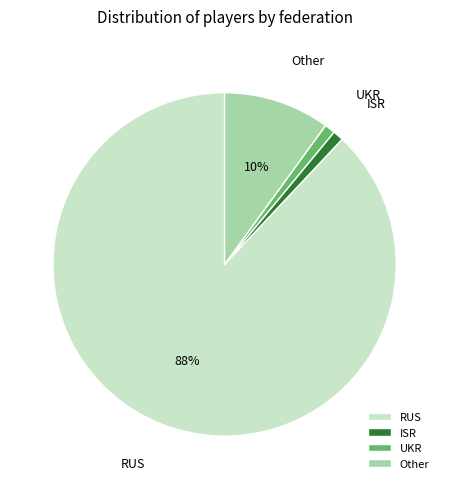

To the nearest percent, what is the combined percentage of UKR and RUS?

89%